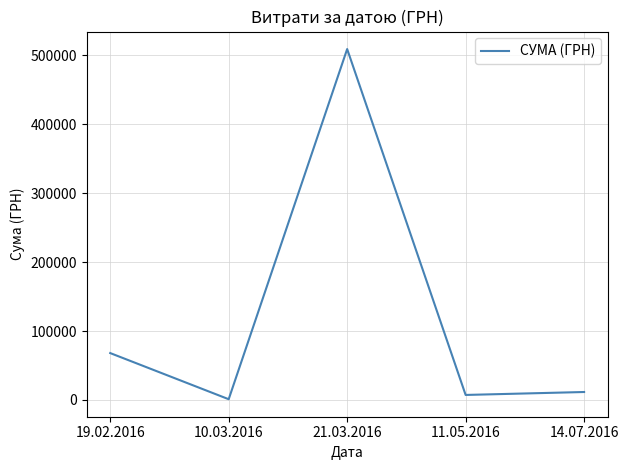

What is the difference between the second highest and second lowest values?

60763.5